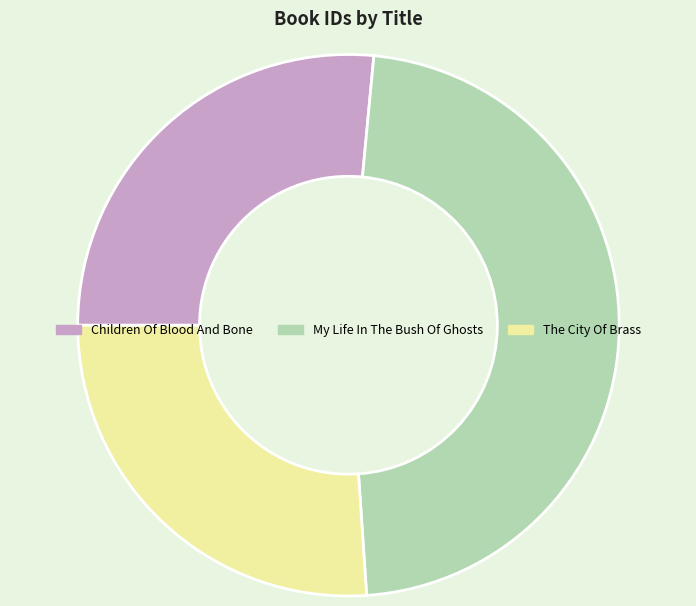

True or false: My Life In The Bush Of Ghosts accounts for 47% of the total.

True